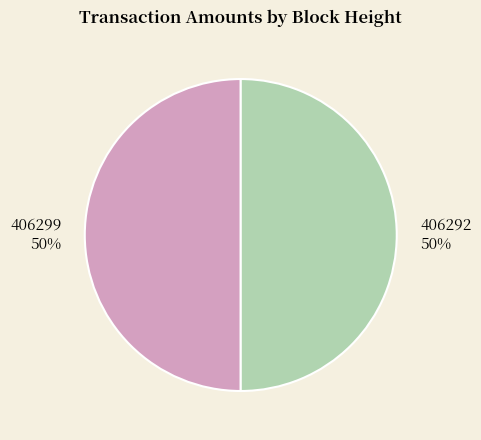

How many segments does this pie chart have?

2